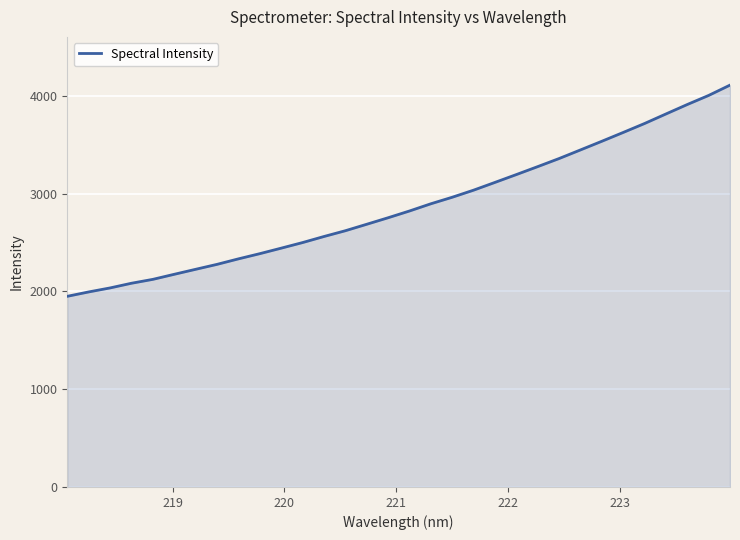

Does the chart have visible grid lines?

Yes